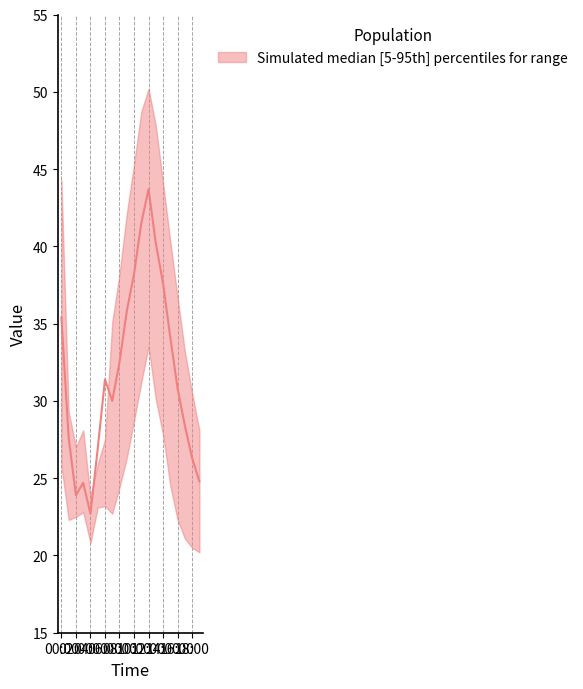

What is the sum of all upper values?

726.2